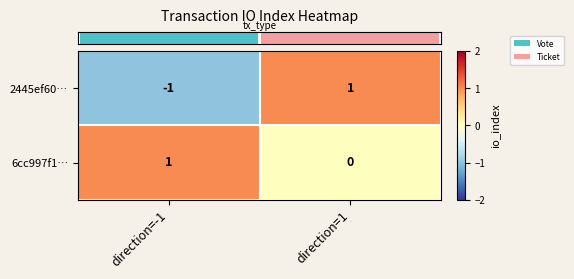

What is the difference between the highest and lowest values at direction=1?

1